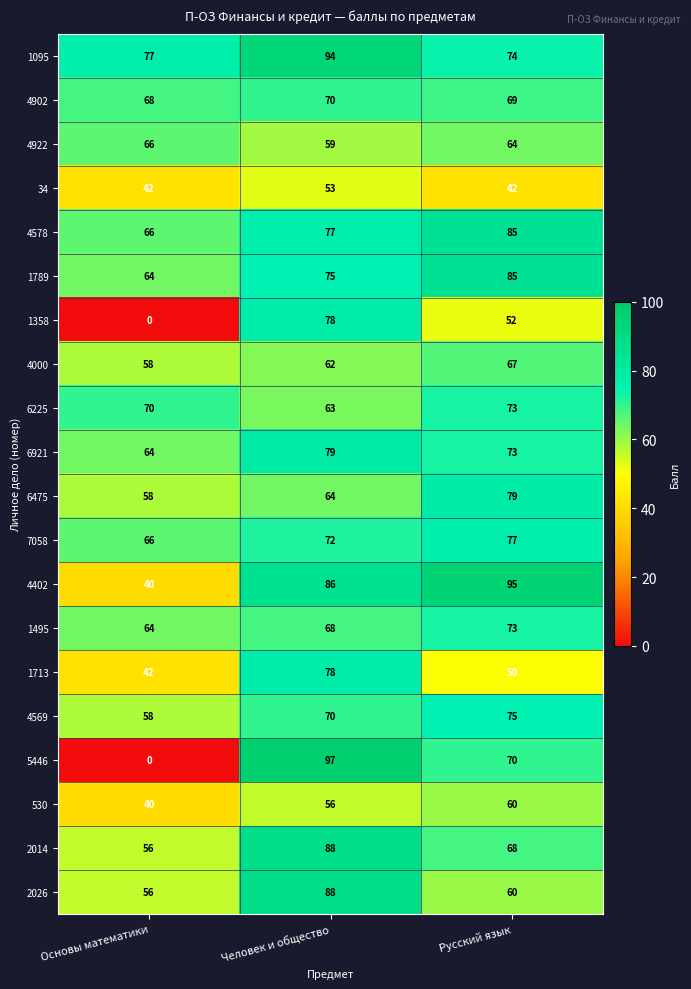

At which label does 6225 reach its minimum?

Человек и общество